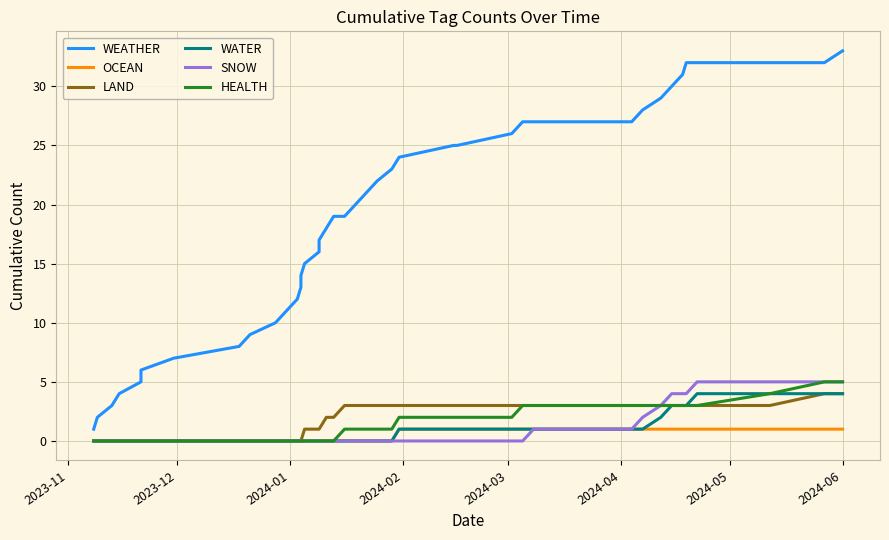

Is this an area chart (filled region under the line)?

No